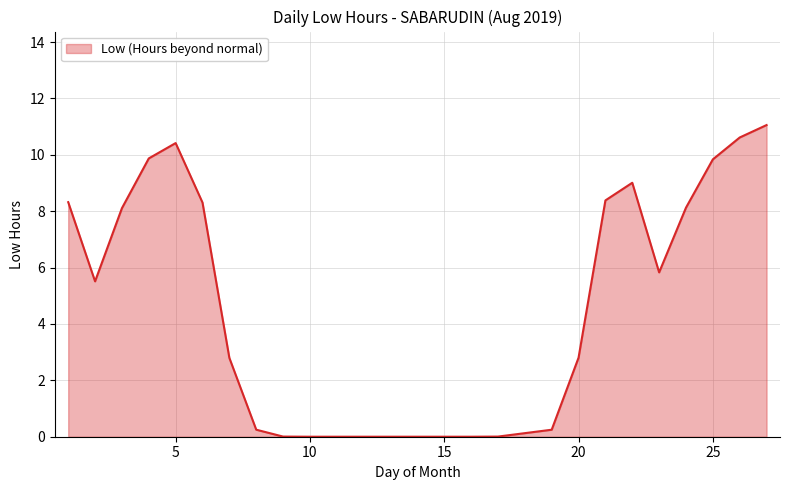

What is the value of the 22nd point from the left?

9.1